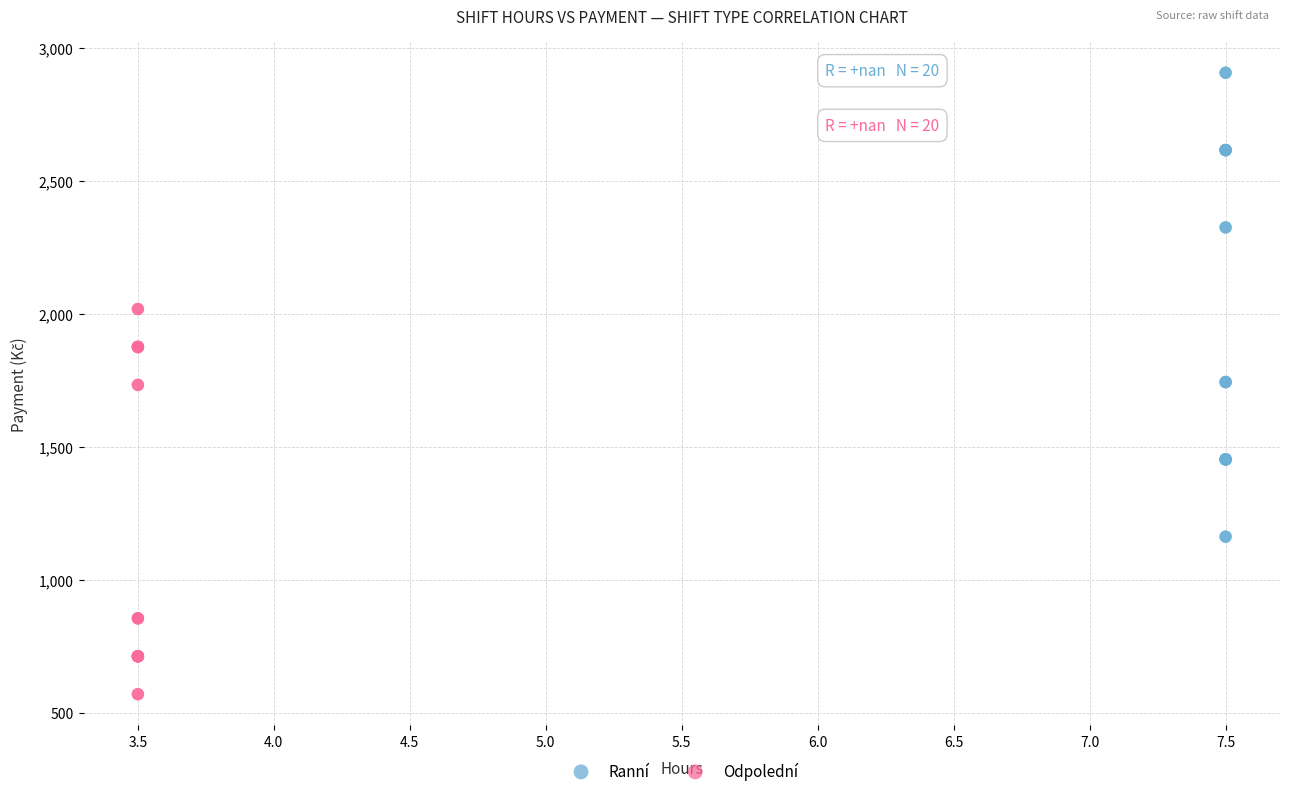

Which series contains the lowest Y value?

Odpolední